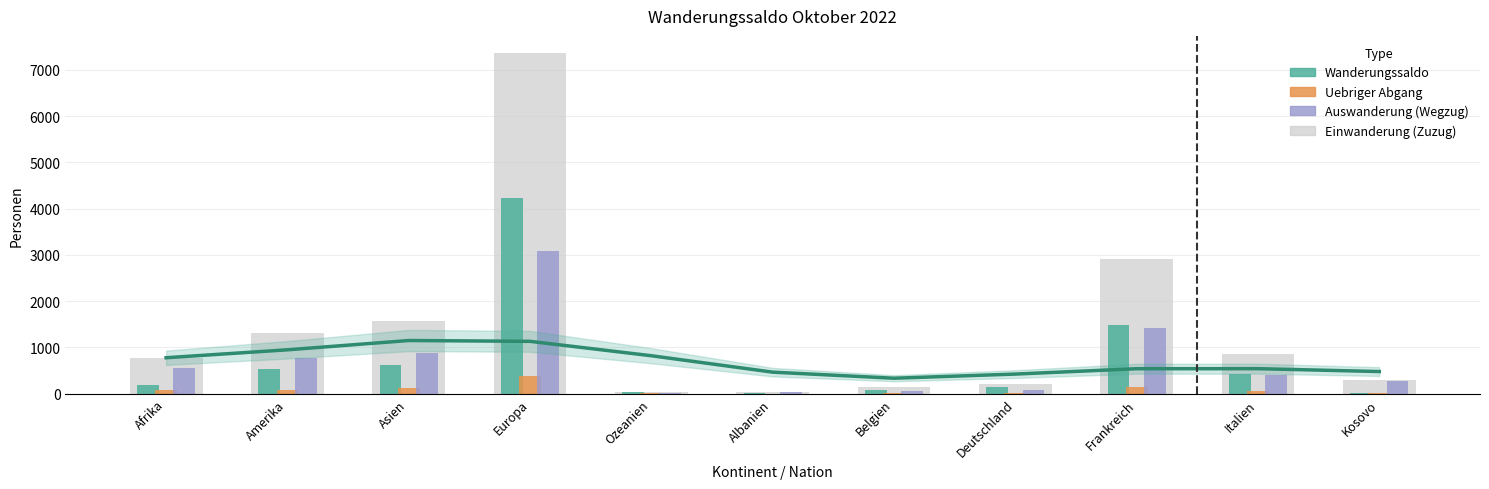

What is the value of the Uebriger Abgang bar at the 8th from the left?

12